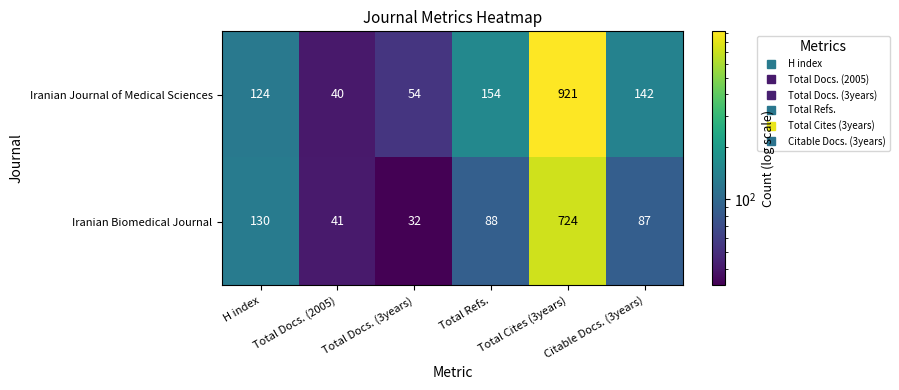

What is the difference between the second highest and second lowest values in the Iranian Biomedical Journal series?

89